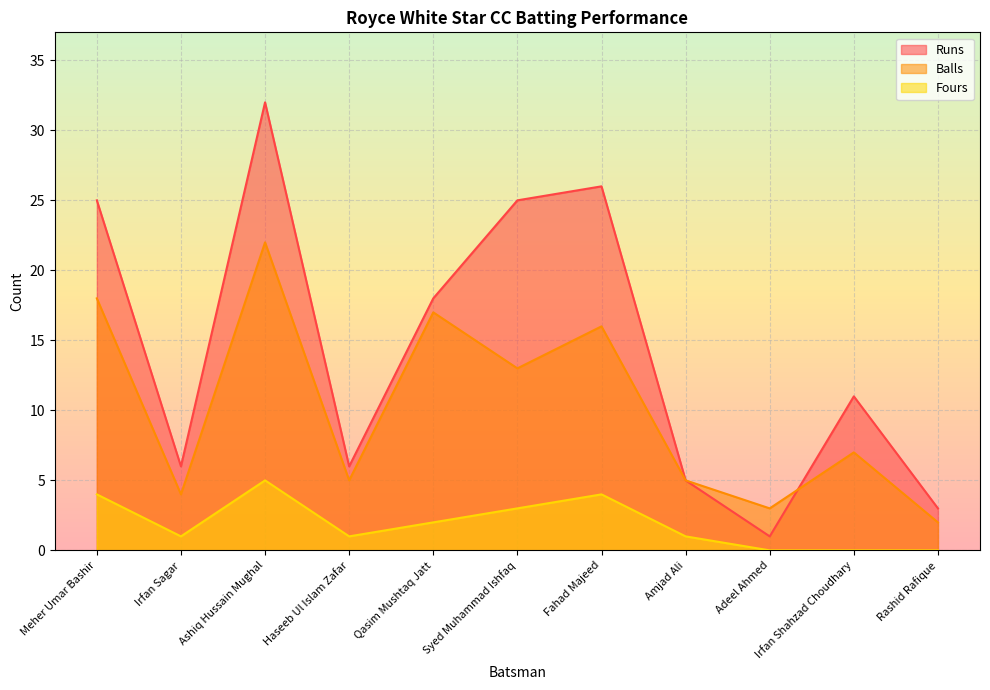

Which category has the lowest value in the Runs series?

Adeel Ahmed